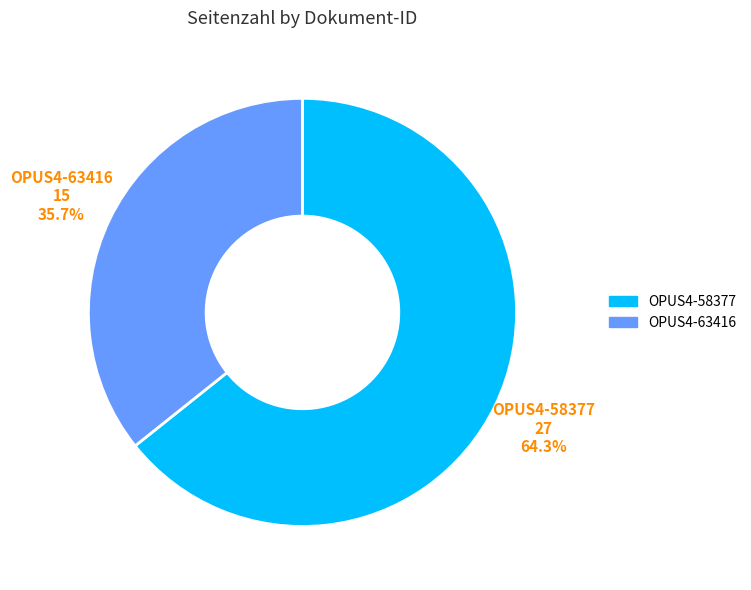

To the nearest percent, what is the difference between the largest and smallest slice percentages?

29%